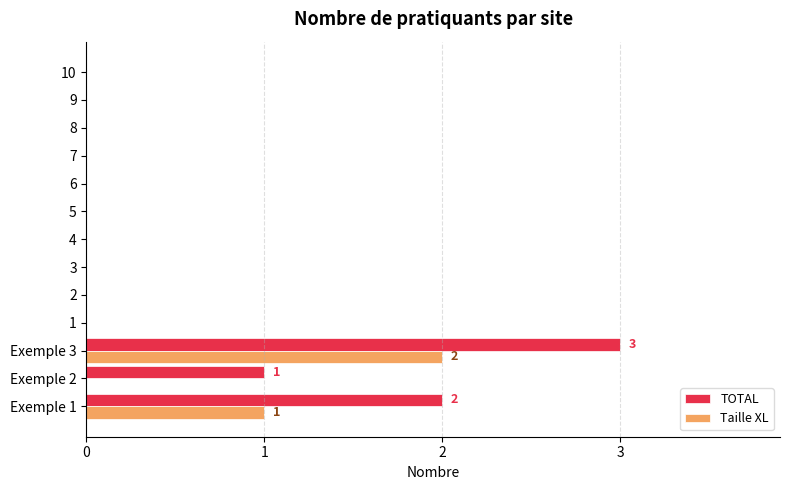

At which category does the chart reach its peak across all series?

Exemple 3